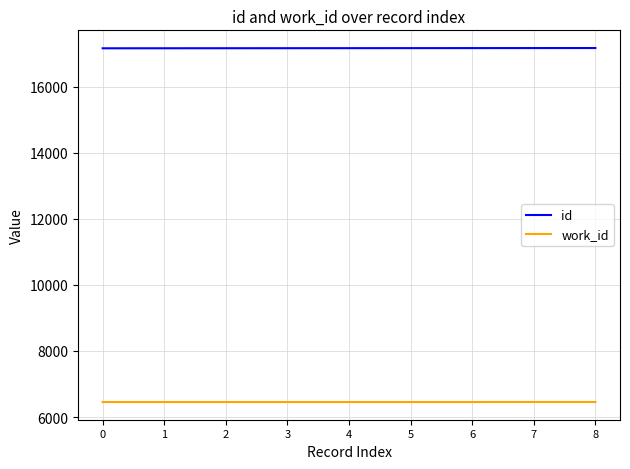

What is the total value across all series at 3?

23619